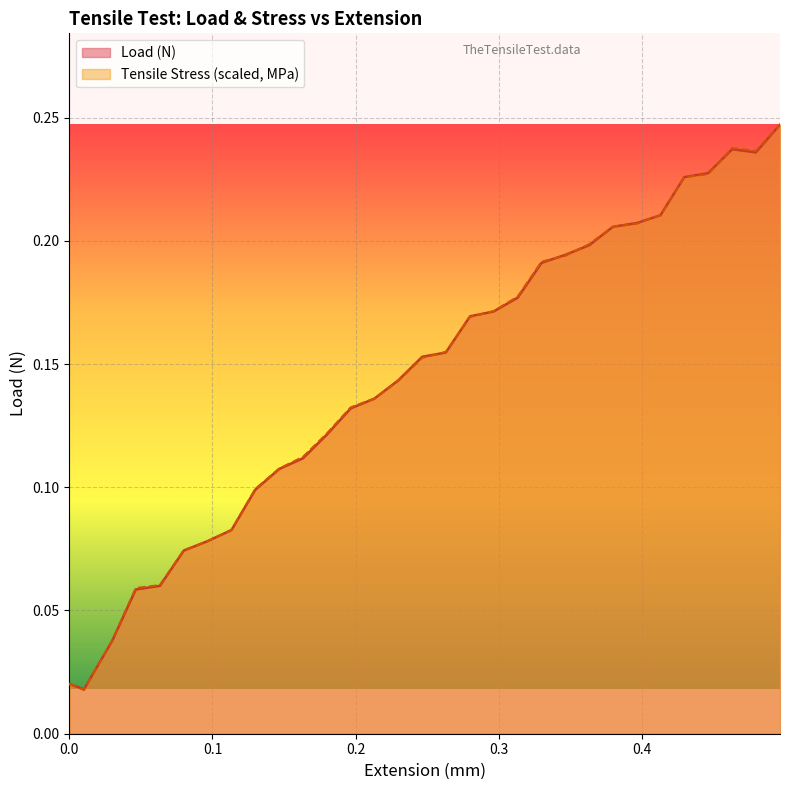

Which series has the largest range (max minus min)?

Tensile Stress (scaled, MPa)